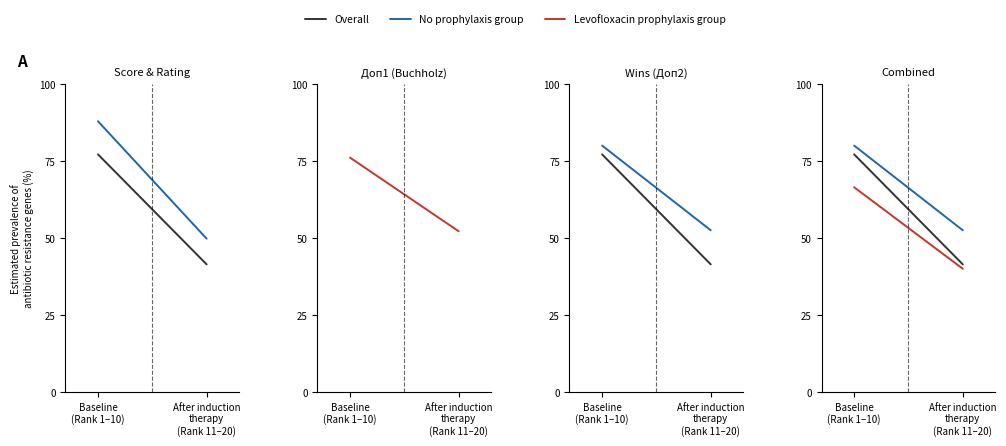

List the labels in order of No prophylaxis group value, smallest first.

After induction
therapy
(Rank 11–20), Baseline
(Rank 1–10)